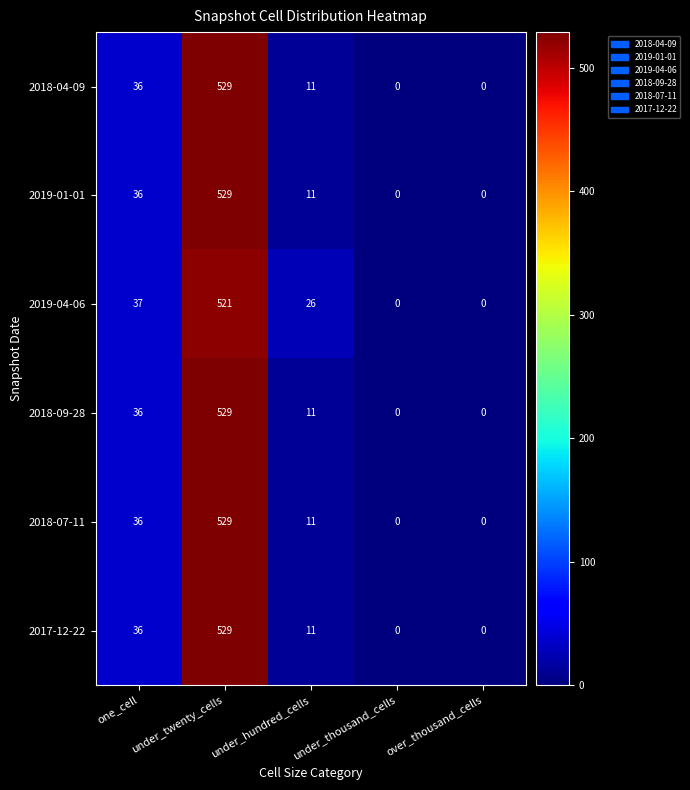

True or false: 2018-09-28 has a value of 529 at under_twenty_cells.

True